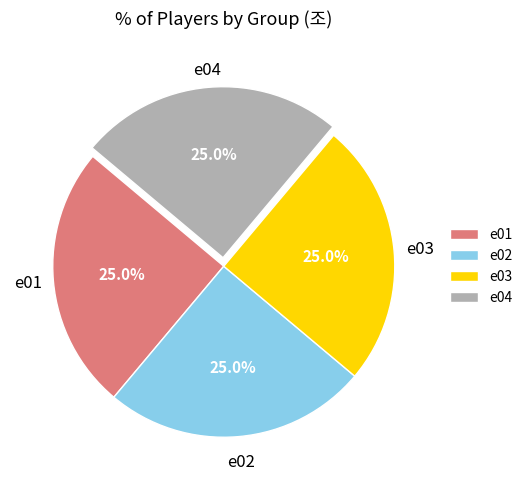

Approximately how many times larger is the value at e02 compared to e04?

1.0